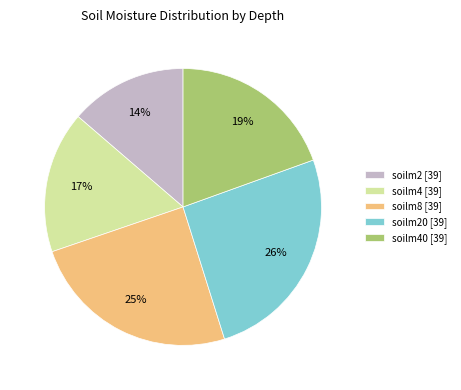

What is the largest slice in the pie chart?

soilm20 [39]